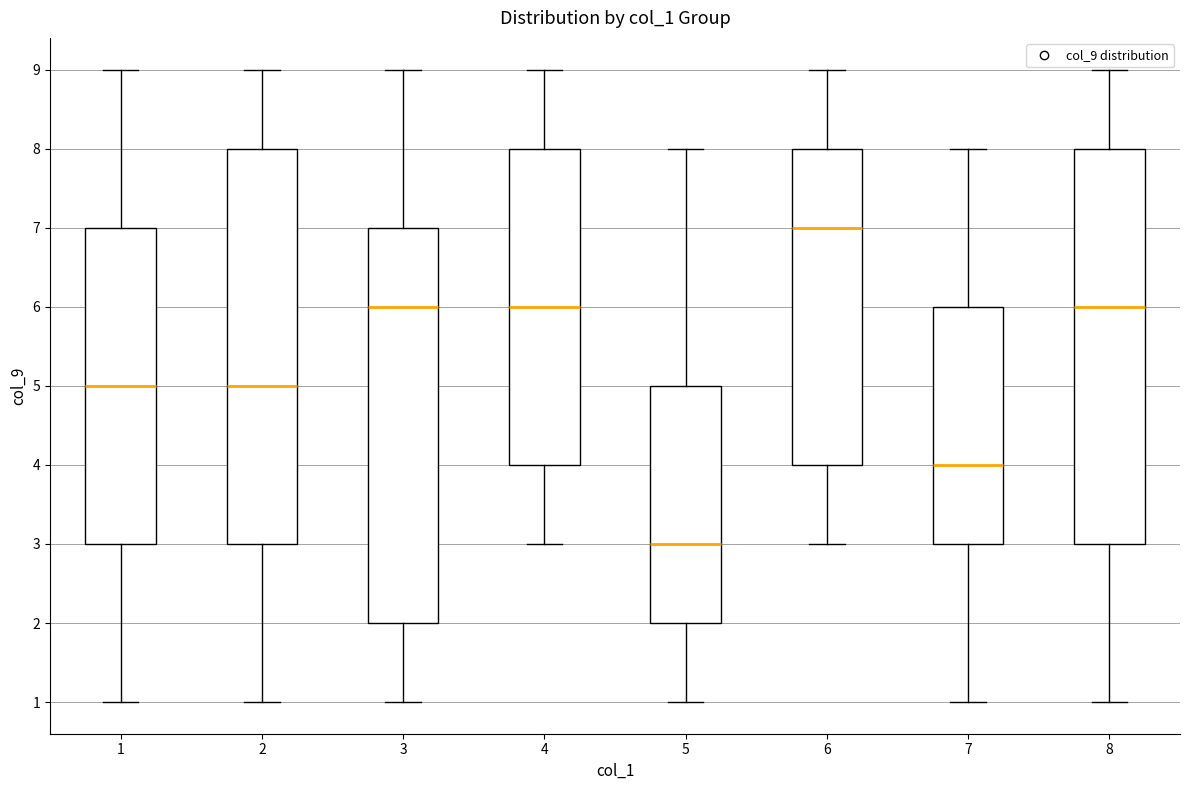

Where is the upper edge of the box at x = 7 on the y-axis? The values are not printed on the chart, so give them approximately, as read against the axis.

6